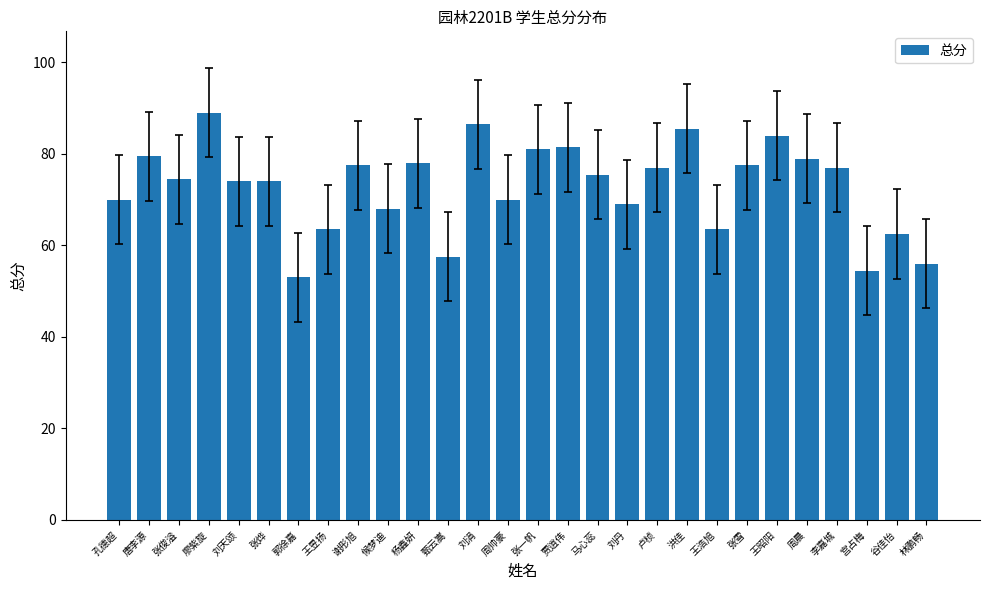

True or false: the data shows 74.5 at 张俊溢.

True